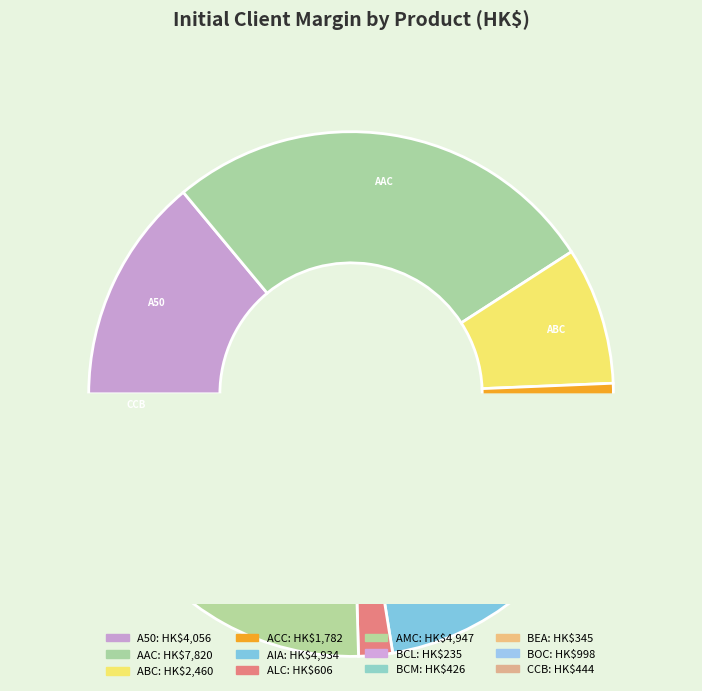

Which category has the biggest portion of the pie?

AAC